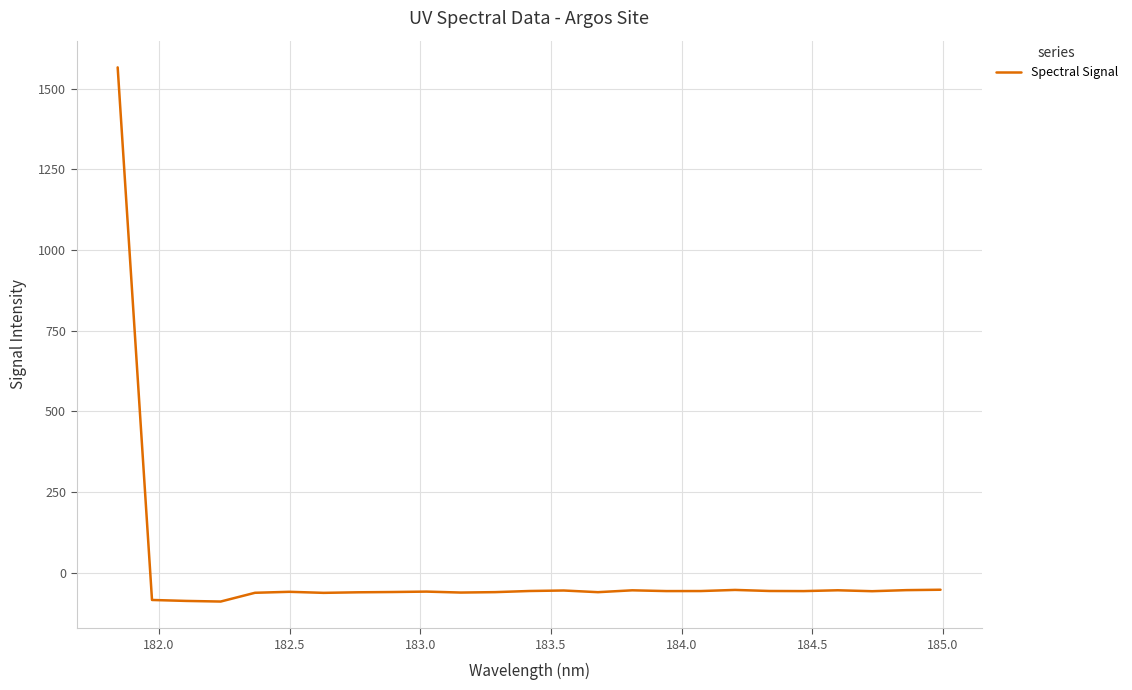

What is the difference between the maximum and minimum values?

1655.6